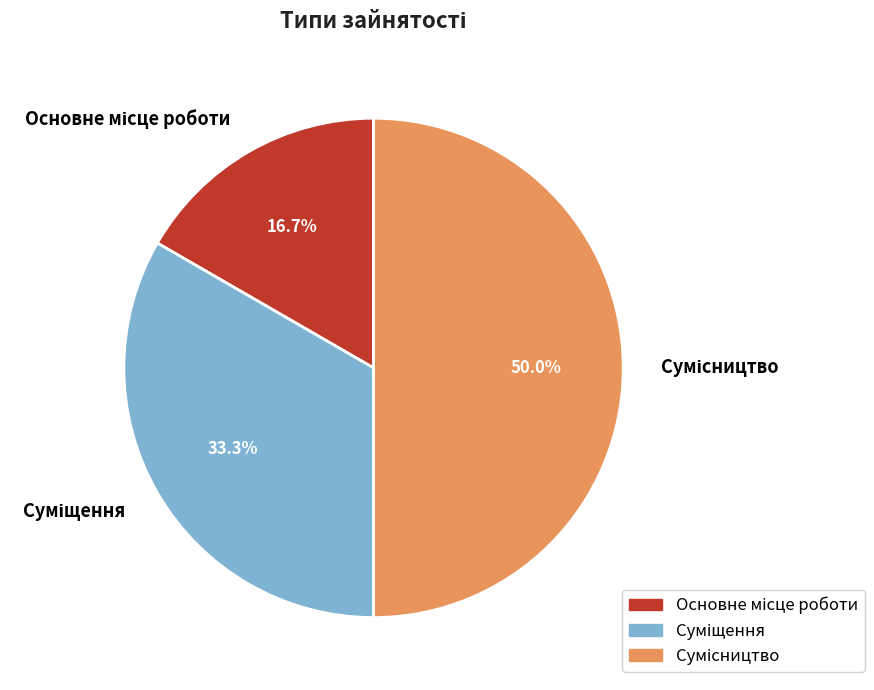

Count the number of slices in the pie.

3